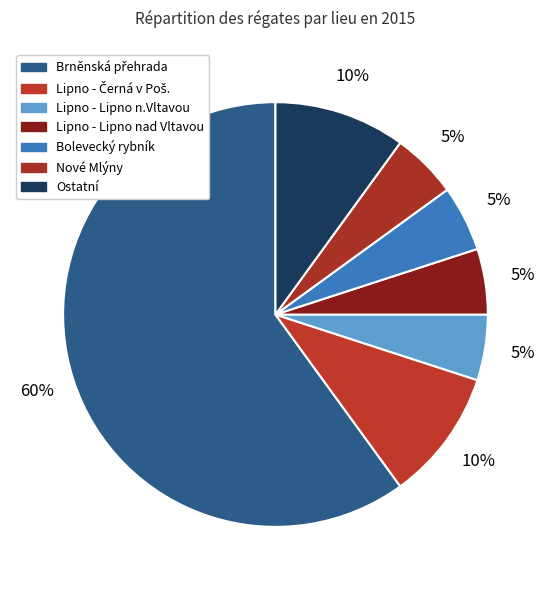

Count the number of slices in the pie.

7